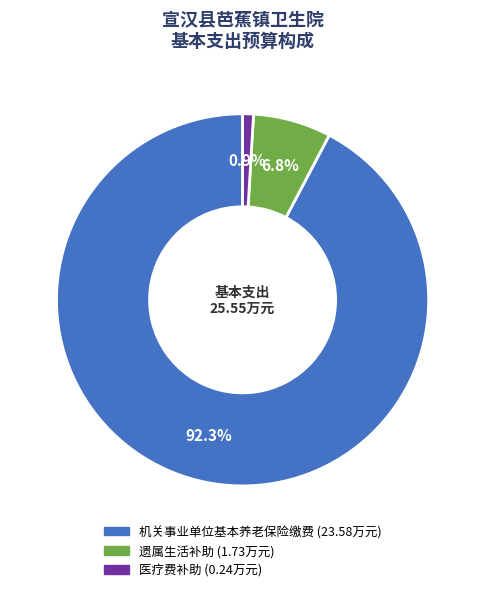

To the nearest percent, what is the average slice percentage?

33%